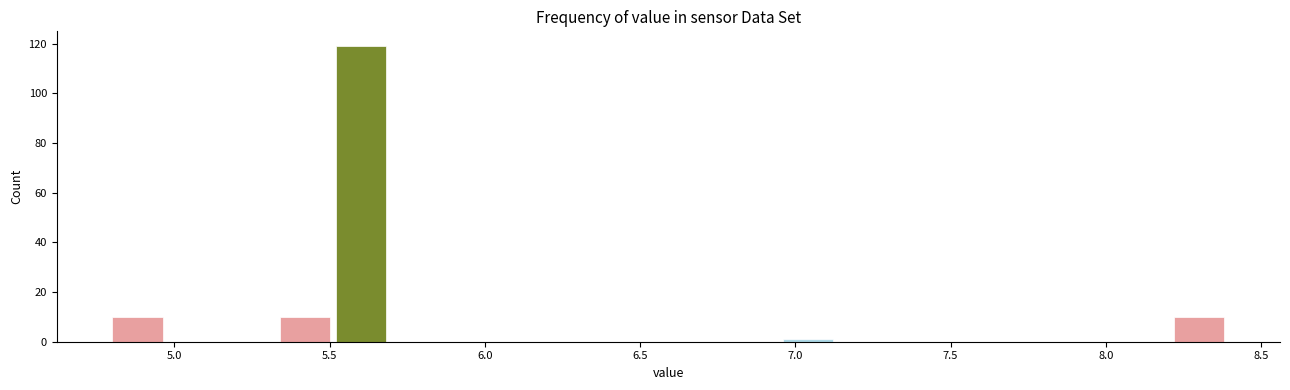

Around what value on the x-axis is the tallest bar? Give the approximate position of its centre, as read against the axis.

5.60